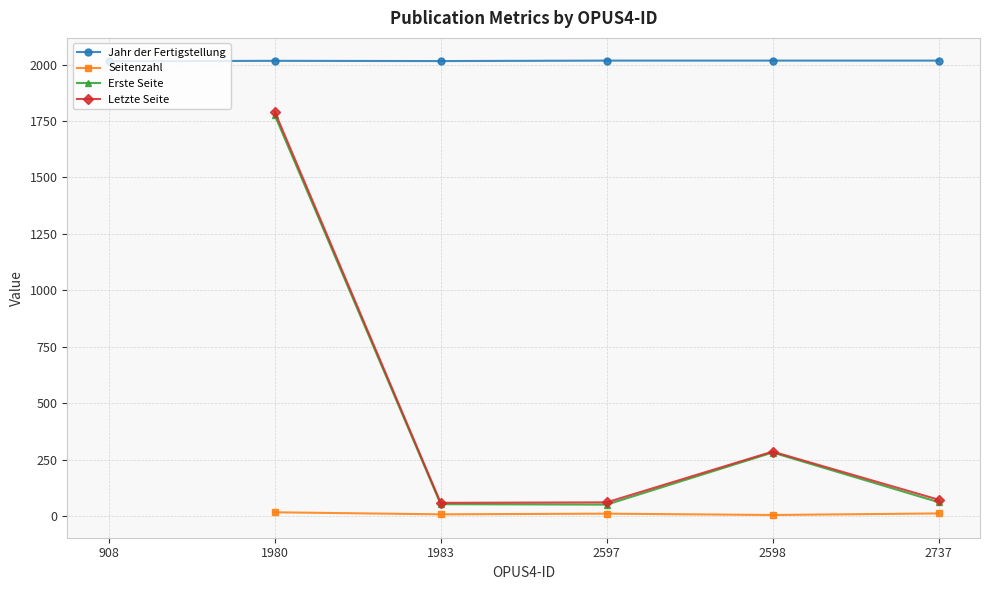

What is the minimum value for Jahr der Fertigstellung?

2015